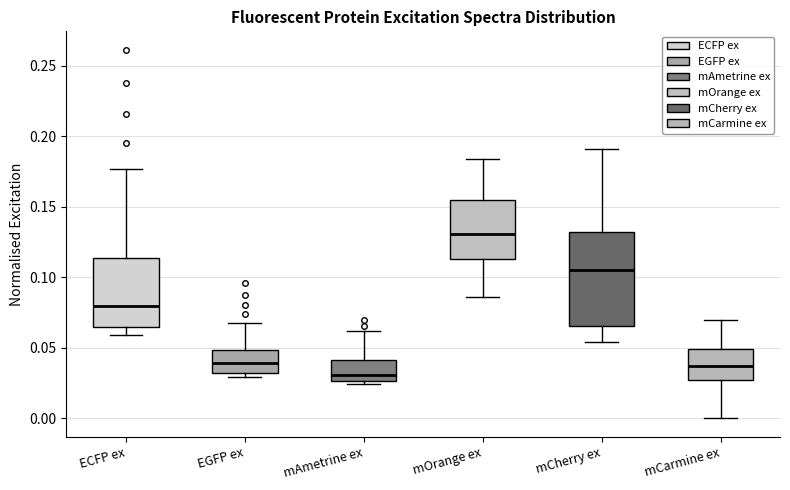

Which box's median line is the highest?

mOrange ex